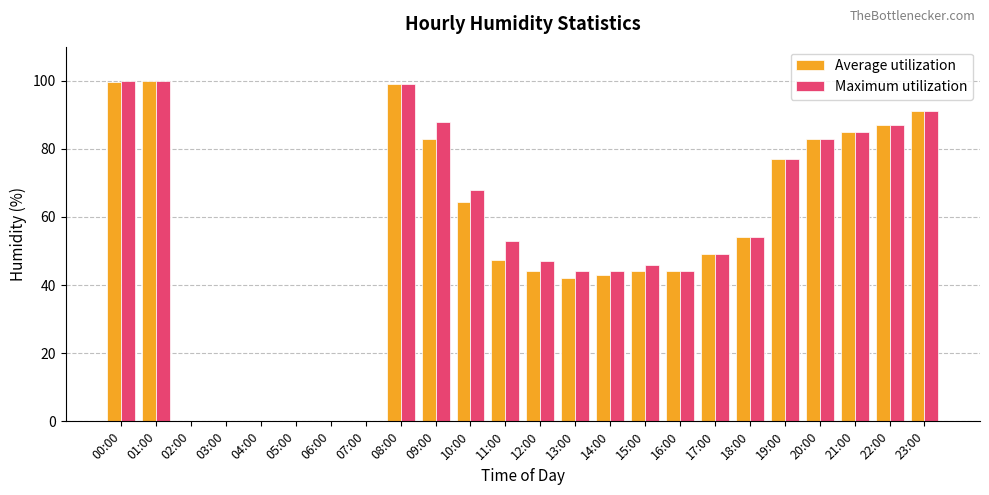

What is the sum of all Maximum utilization values?

1259.0